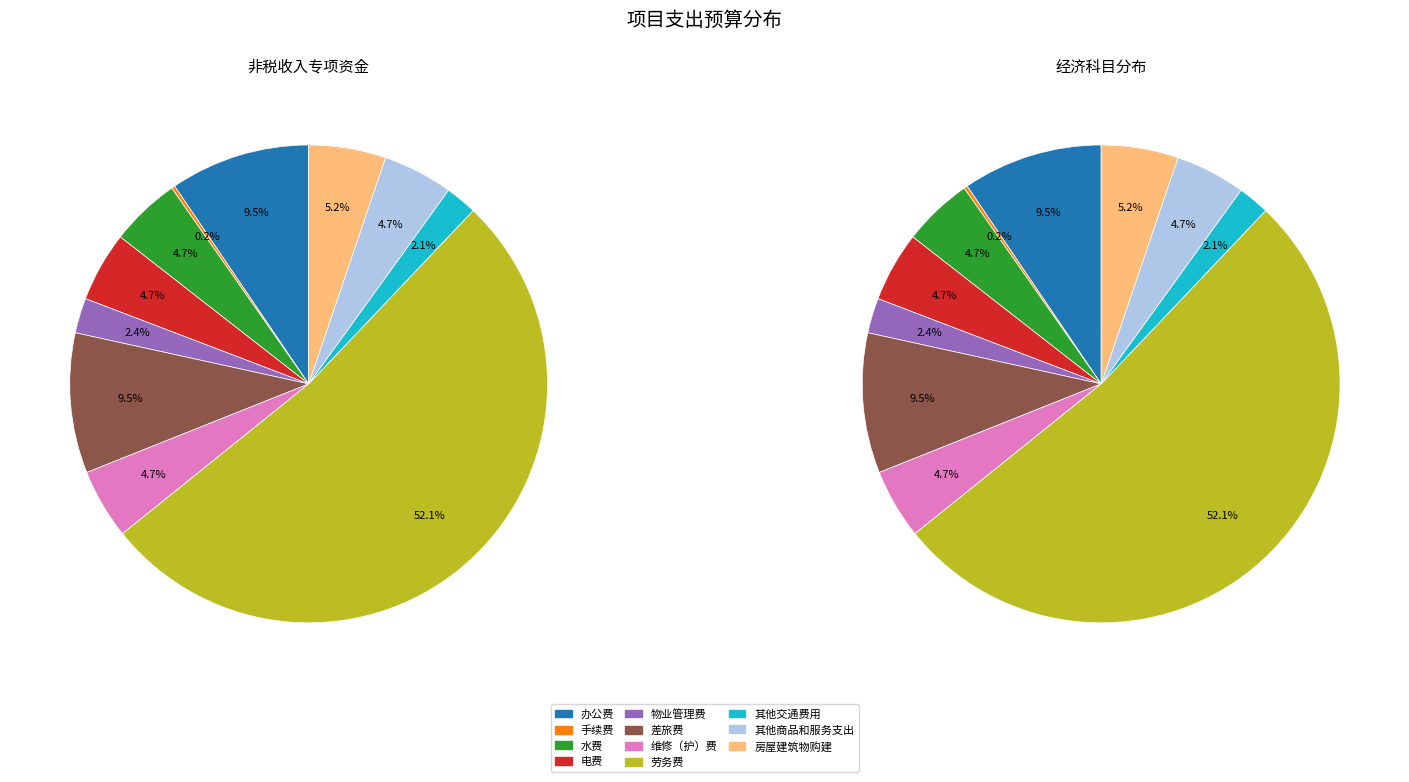

What percentage is the 办公费 slice, to the nearest percent?

9%